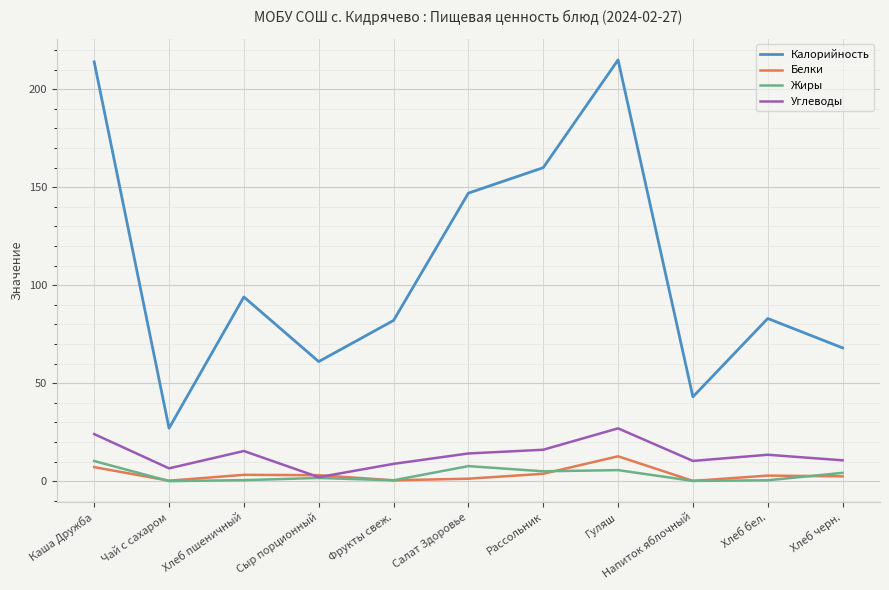

The Калорийность series shows 38.6 at Рассольник. True or false?

False